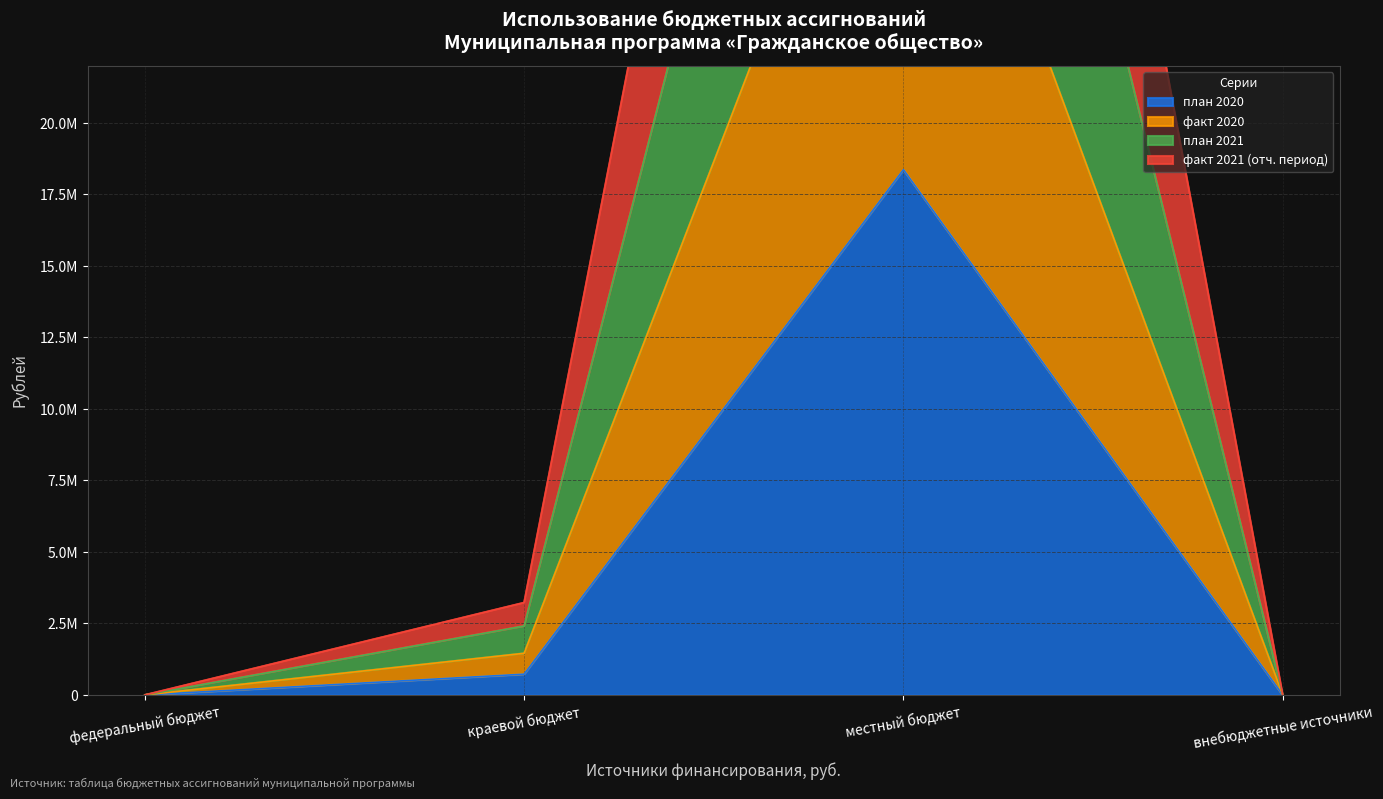

True or false: план 2020 and факт 2020 cross at least once.

False